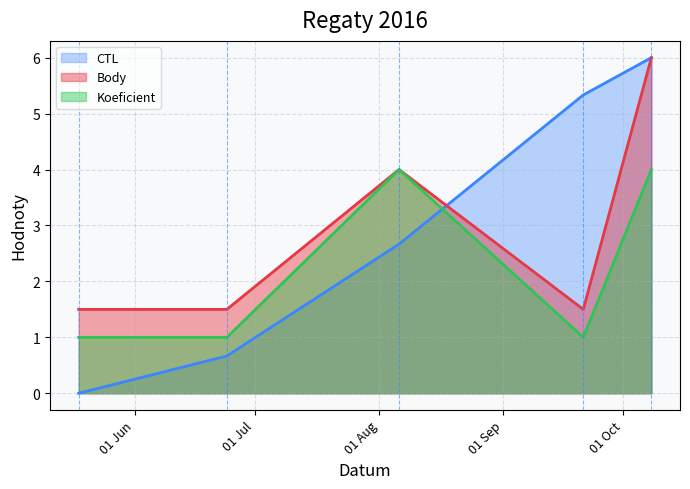

At which category does Koeficient reach its first local valley?

2016-09-21